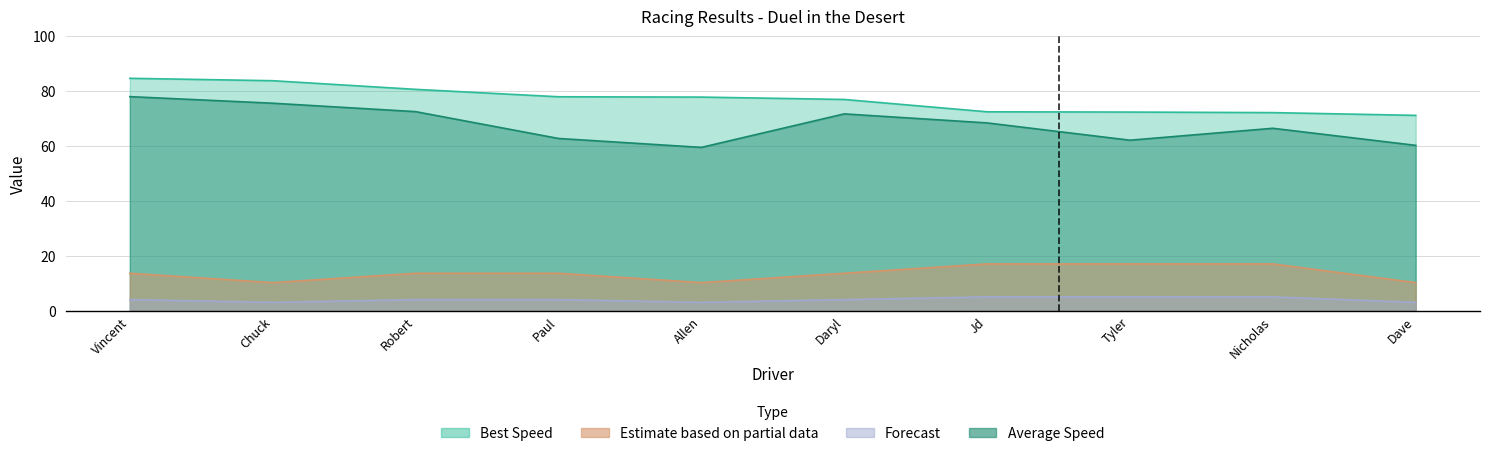

What is the total value across all series at Robert?

170.6